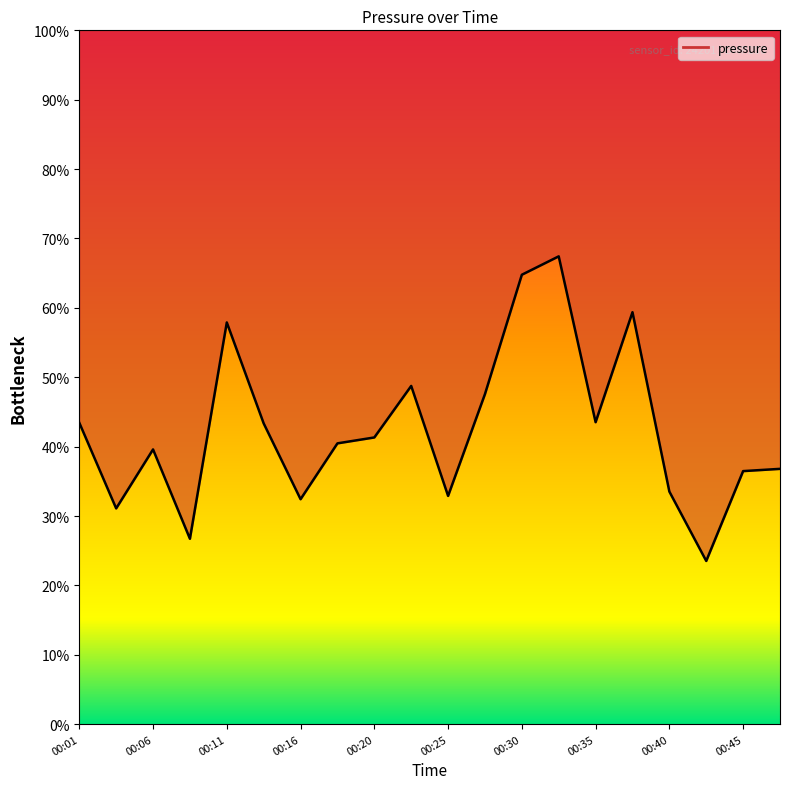

At which label does the data first exceed 98666?

00:01